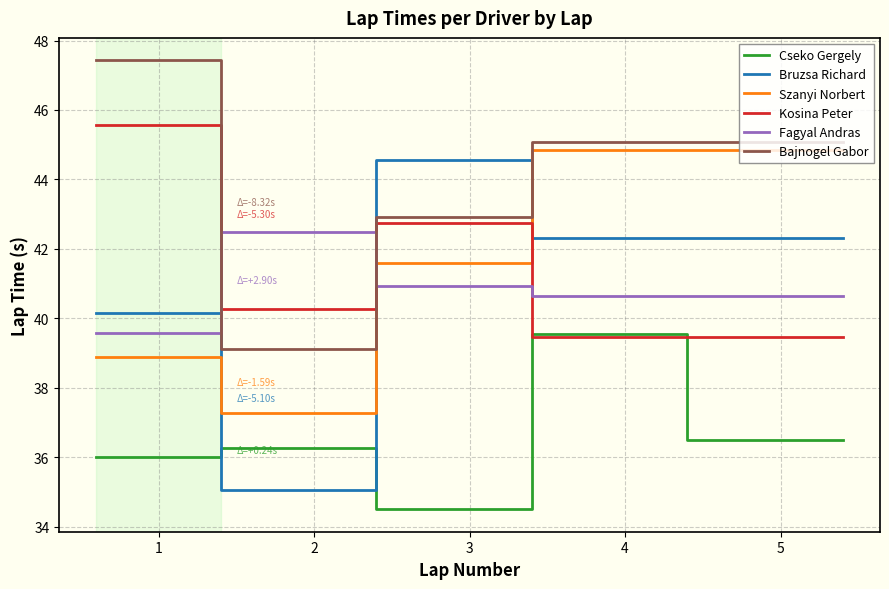

Is this an area chart (filled region under the line)?

No